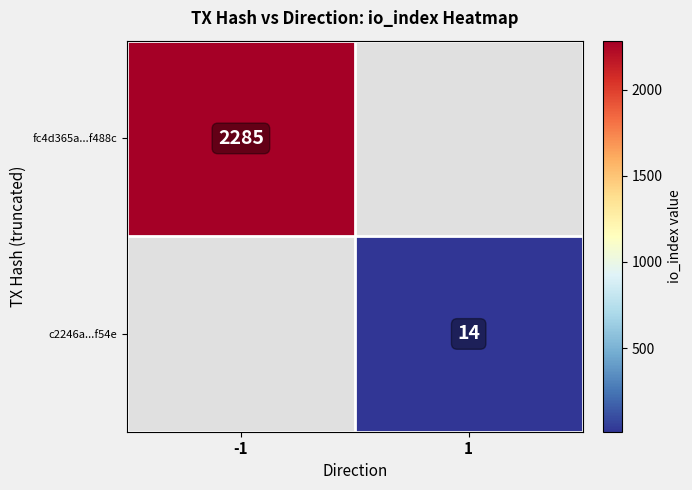

The fc4d365a...f488c series shows 3249 at -1. True or false?

False